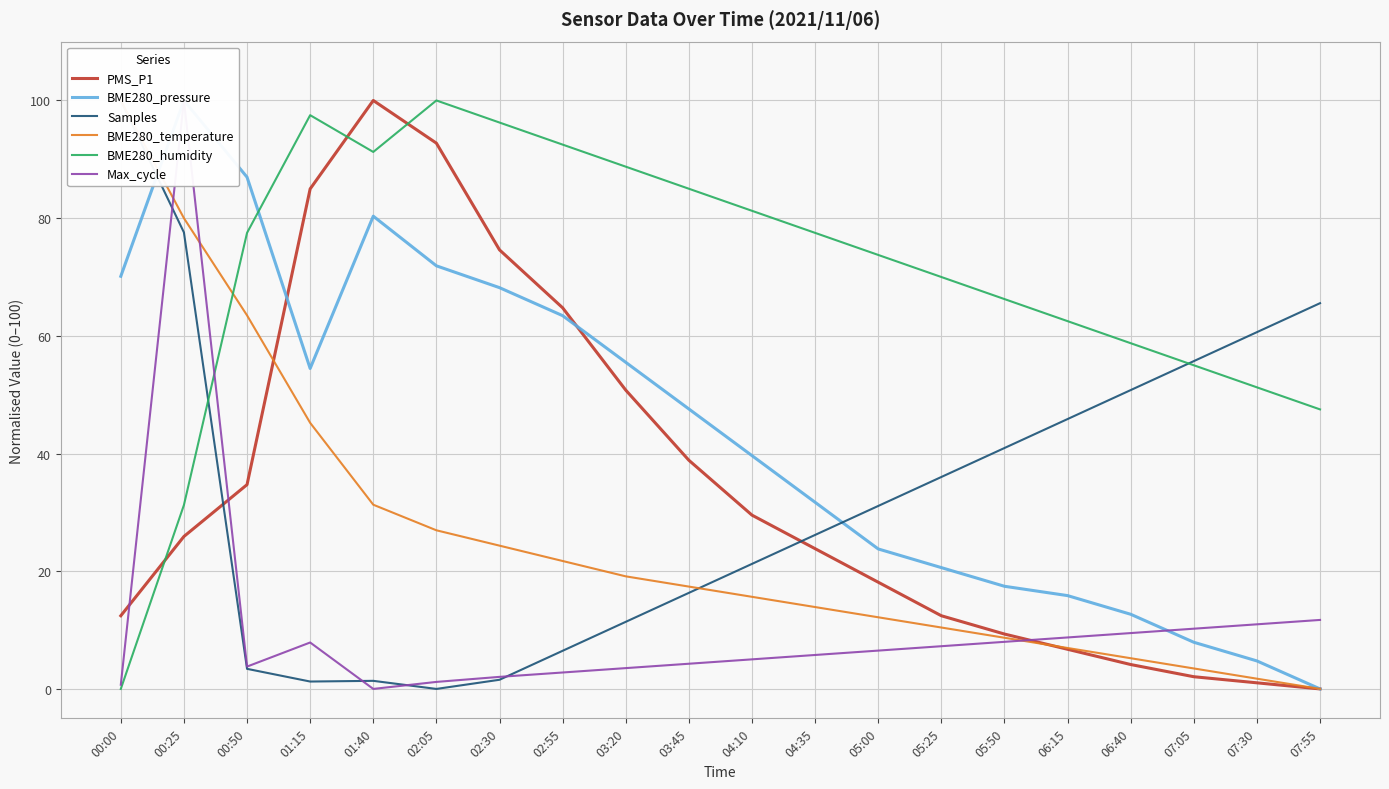

At which label does PMS_P1 reach its minimum?

07:55